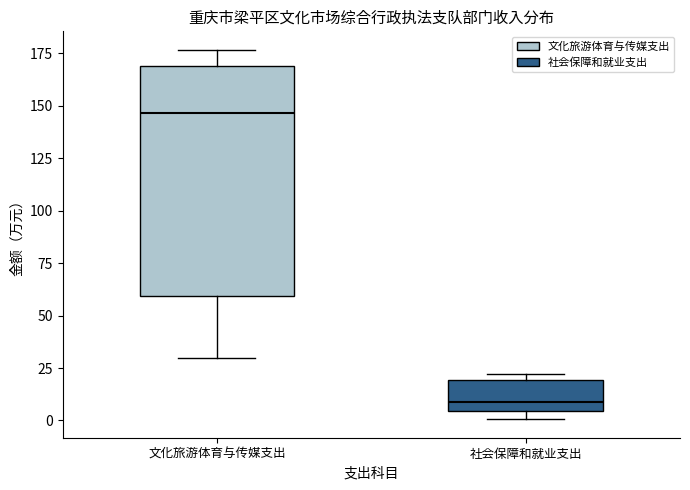

Which box has the highest median line?

文化旅游体育与传媒支出